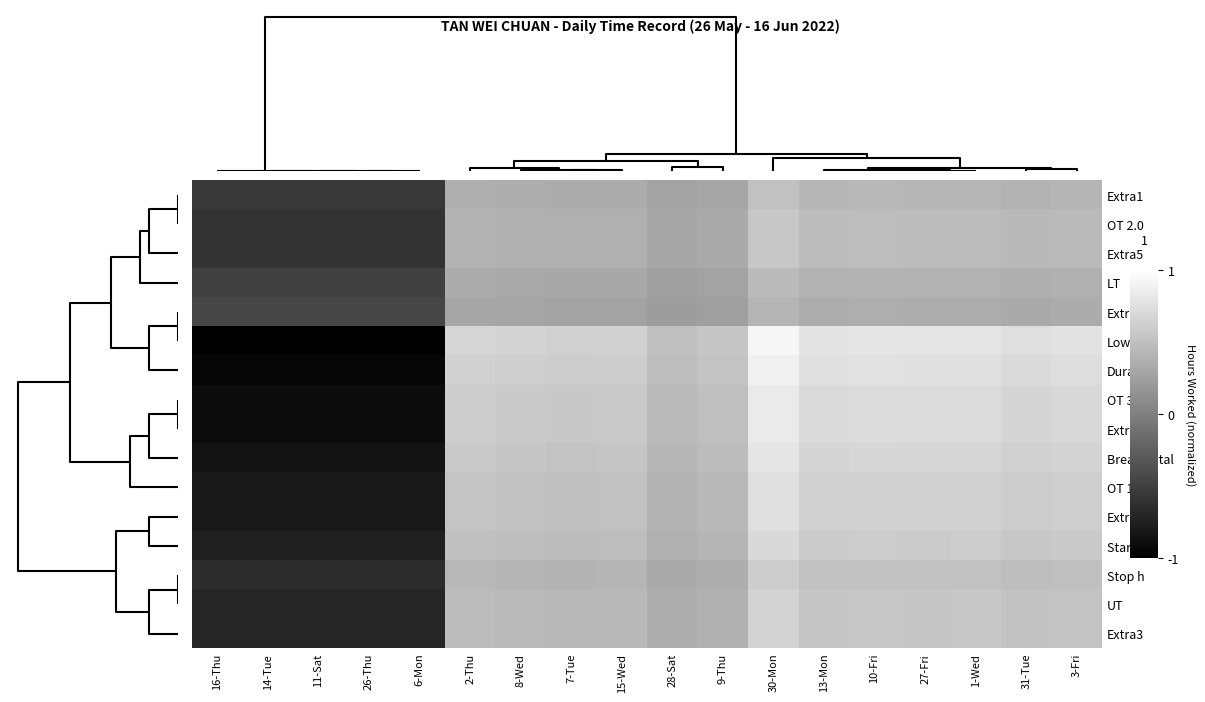

At 1-Wed, list the series in order from smallest to largest.

Extra2, LT, Extra1, OT 2.0, Extra5, Stop h, UT, Extra3, Start h, OT 1.5, Extra4, Break Total, OT 3.0, Extra6, Duration, Low